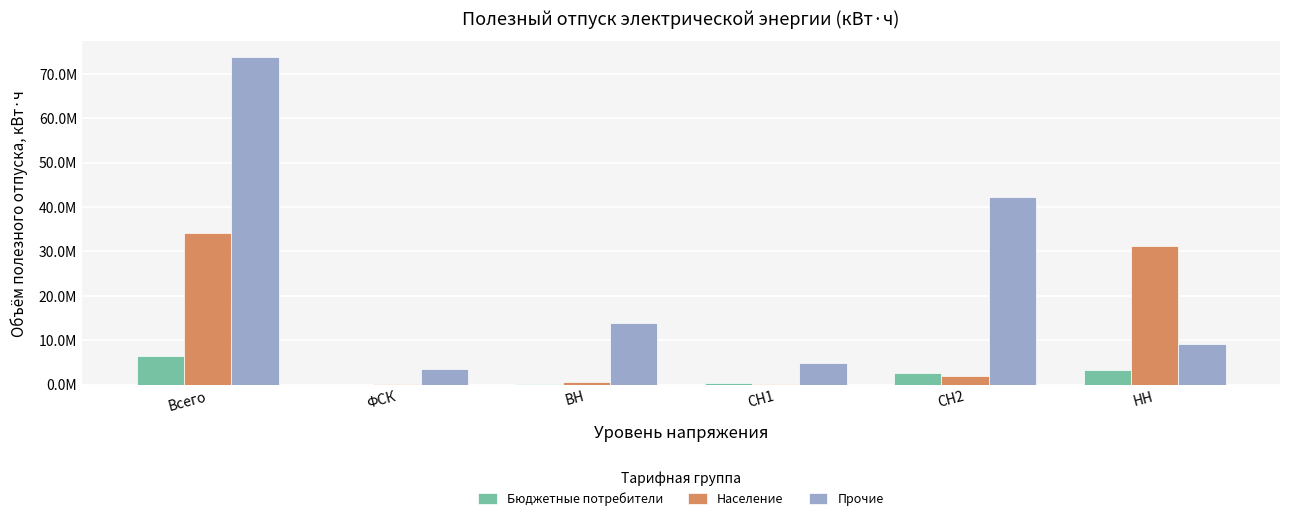

Reading left to right, what are all the values shown in this chart?

Бюджетные потребители: Всего=6548750	ФСК=15905	ВН=74499	СН1=462716	СН2=2621224	НН=3374406
Население: Всего=34154461	ФСК=152341	ВН=597920	СН1=122387	СН2=2051772	НН=31211601
Прочие: Всего=73677625	ФСК=3444470	ВН=13973453	СН1=4862556	СН2=42193154	НН=9149520